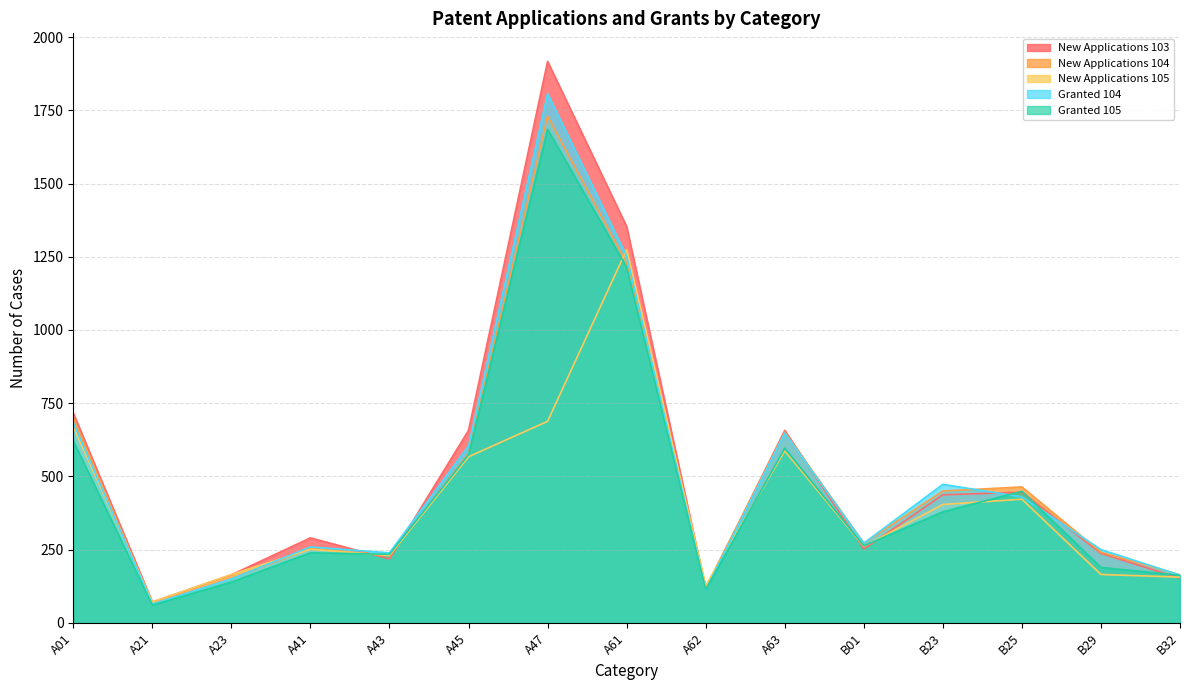

Which series has the widest spread of values?

New Applications 103